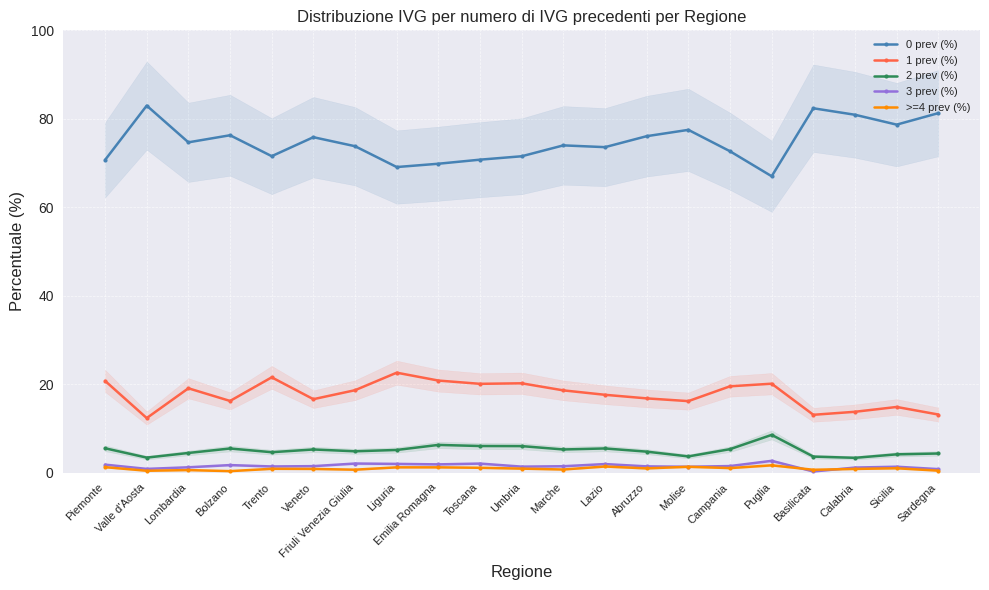

What is the smallest value displayed?

0.3